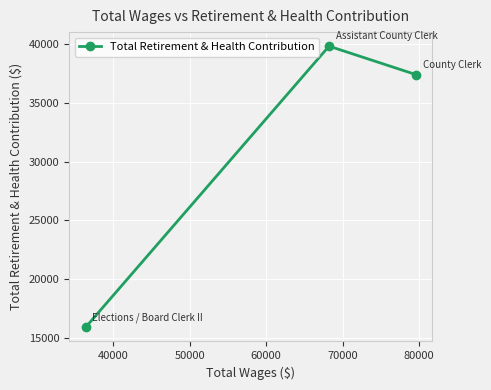

What is the smallest value displayed?

15883